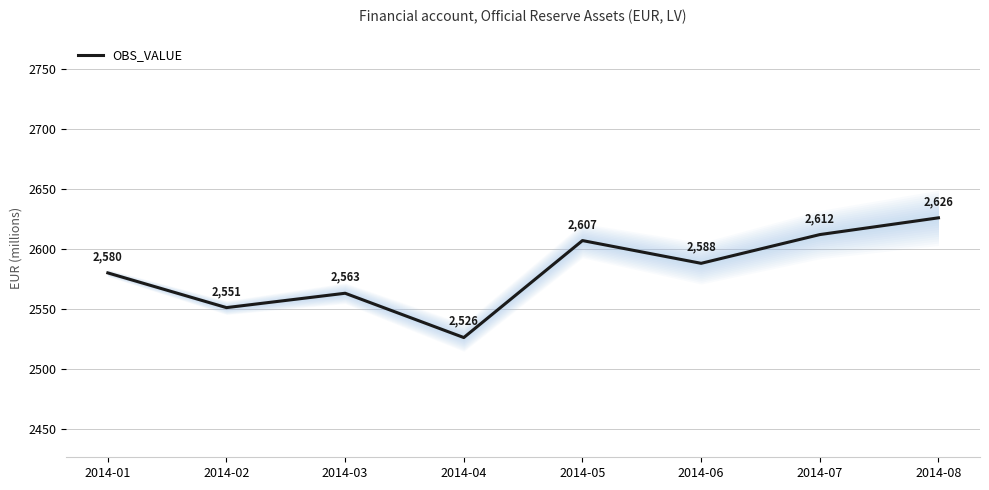

Approximately how many times larger is the value at 2014-06 compared to 2014-01?

1.0